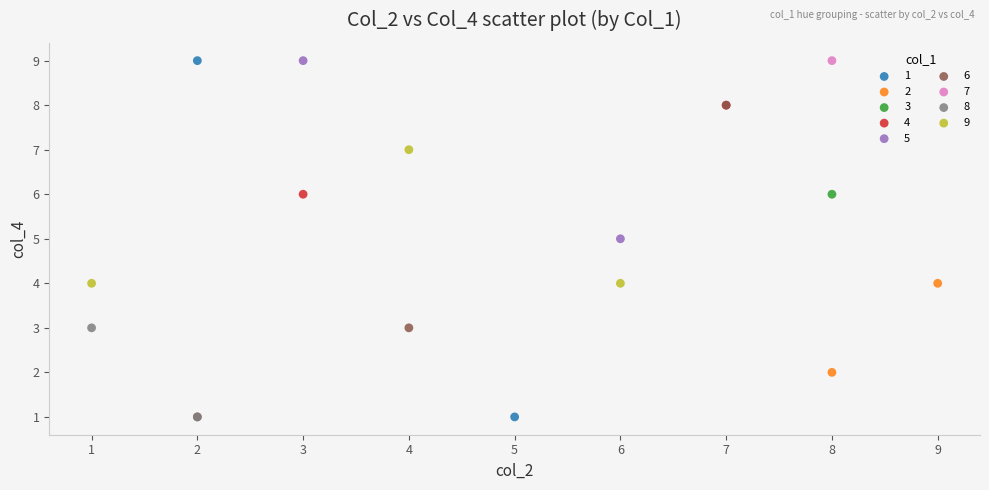

What are all the series names shown in the legend?

1, 2, 3, 4, 5, 6, 7, 8, 9